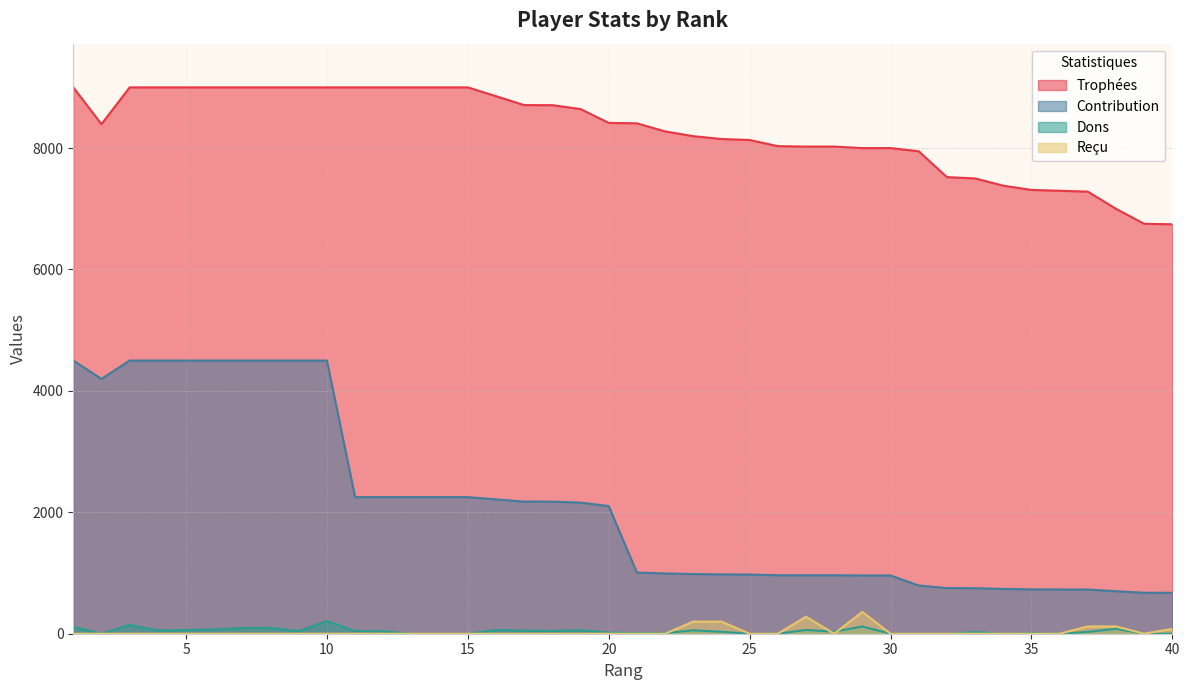

How many data points in Dons are above 34?

19